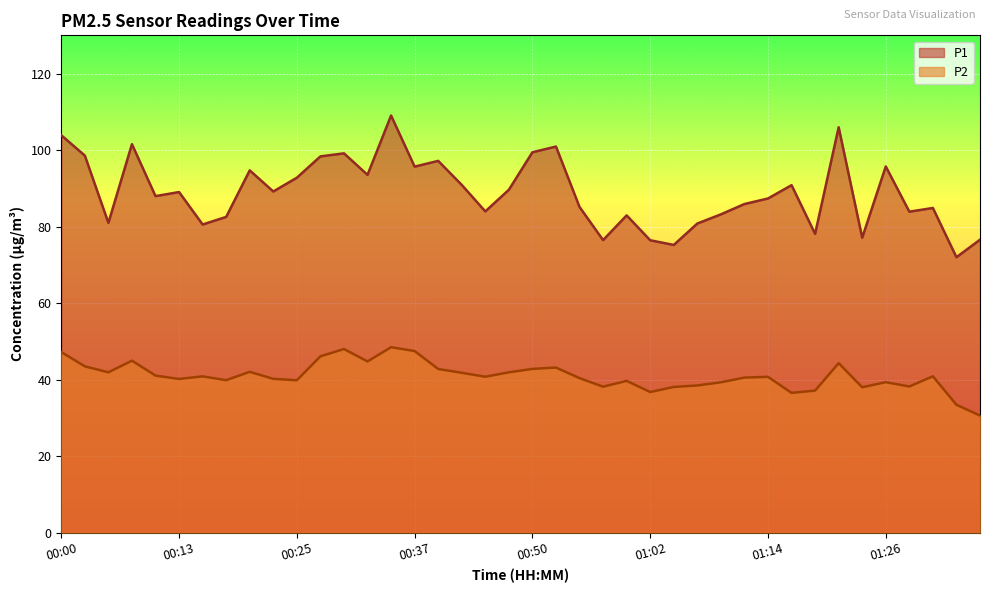

In P1, how many points are lower than both neighbors (excluding endpoints)?

13